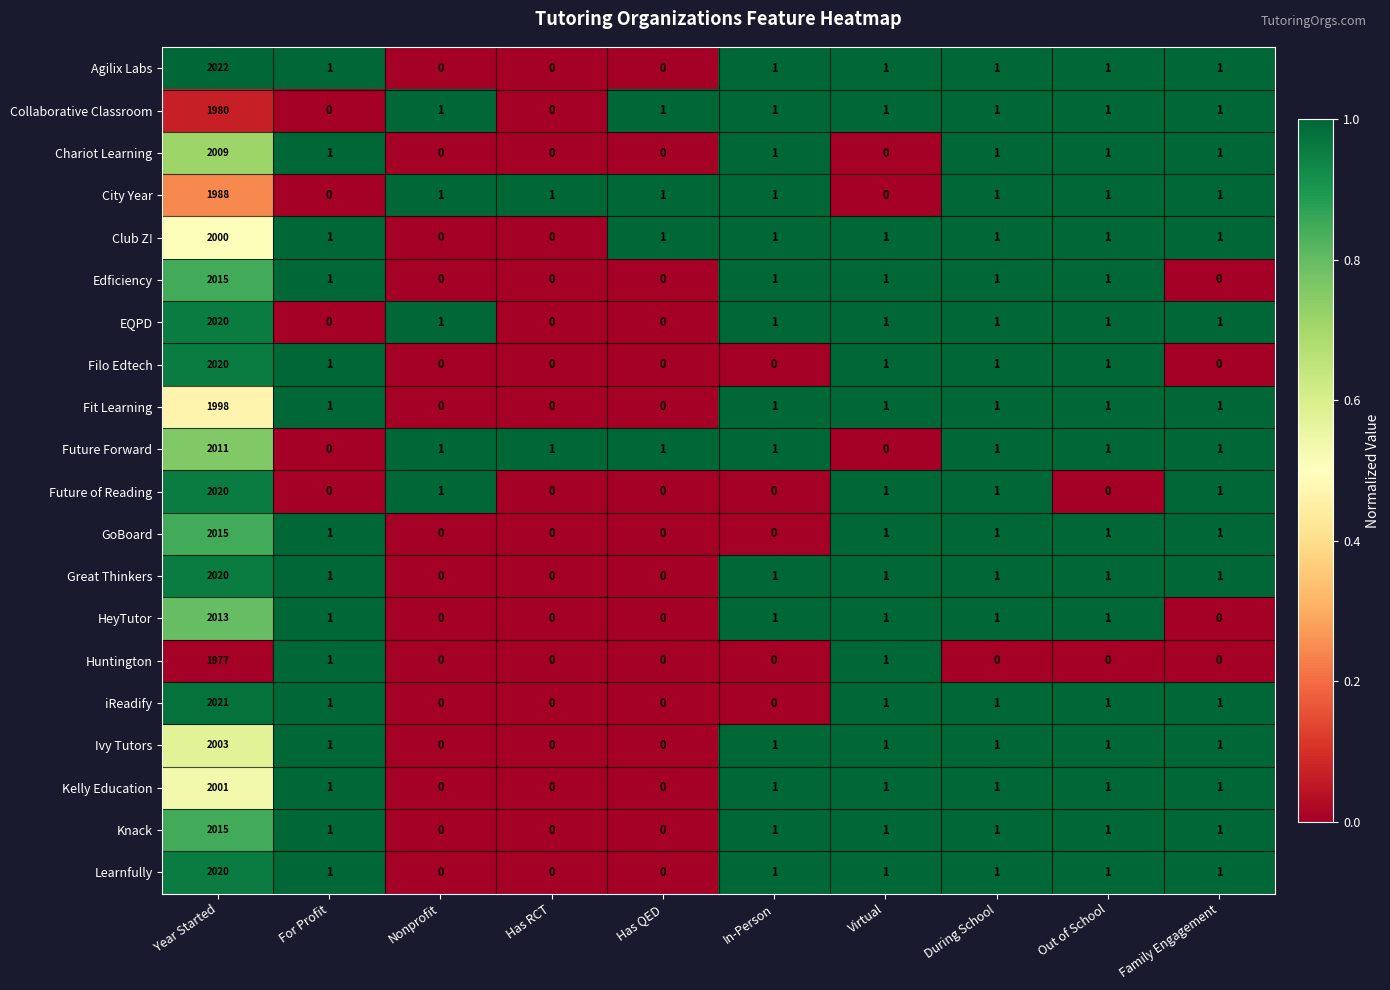

Is it true that Future Forward equals 1 at Out of School?

True